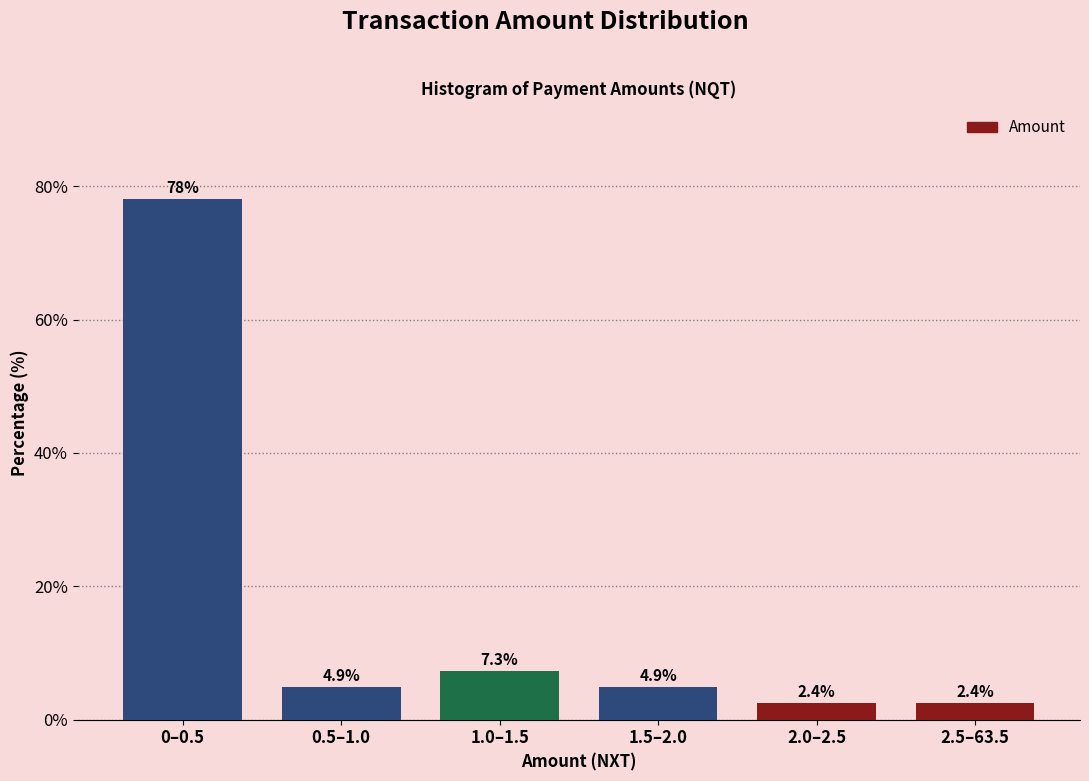

Reading right to left, list all the values displayed in this chart.

2.5–63.5=2.4	2.0–2.5=2.4	1.5–2.0=4.9	1.0–1.5=7.3	0.5–1.0=4.9	0–0.5=78.0